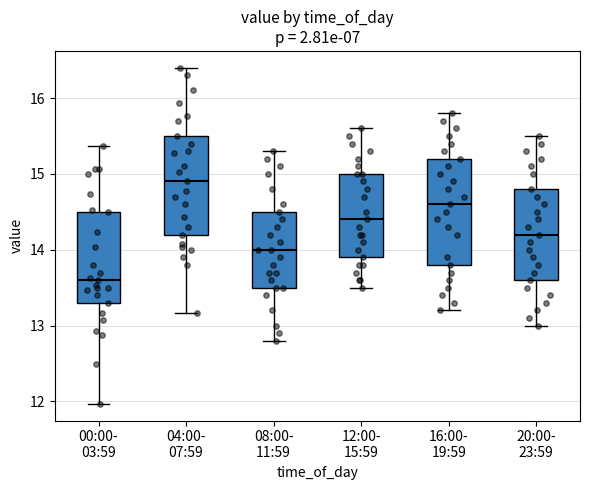

Reading left to right, transcribe this box plot: for each box, give where its median line is, the range the box spans, and where its two whiskers end, as read against the y-axis. The values are not printed on the chart, so give them approximately, as read against the axis.

00:00- 03:59: median 13.6, box 13.3 to 14.5, whiskers 12.0 to 15.4
04:00- 07:59: median 14.9, box 14.2 to 15.5, whiskers 13.2 to 16.4
08:00- 11:59: median 14.0, box 13.5 to 14.5, whiskers 12.8 to 15.3
12:00- 15:59: median 14.4, box 13.9 to 15.0, whiskers 13.5 to 15.6
16:00- 19:59: median 14.6, box 13.8 to 15.2, whiskers 13.2 to 15.8
20:00- 23:59: median 14.2, box 13.6 to 14.8, whiskers 13.0 to 15.5